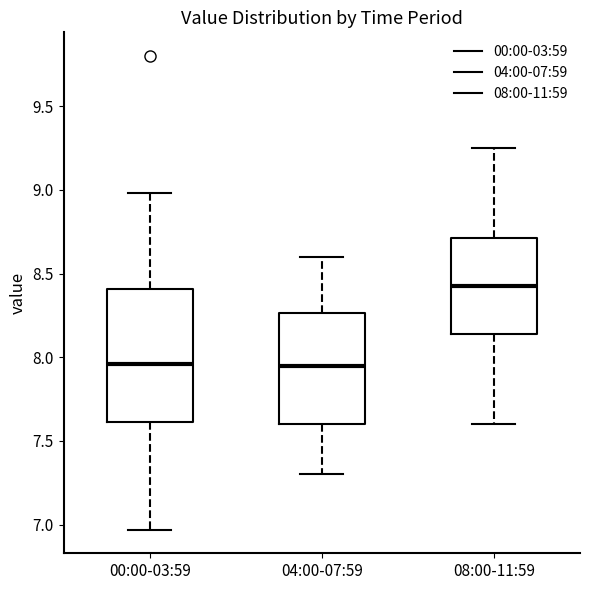

Reading left to right, read every box against the y-axis: the position of its median line, the range the box covers, and the ends of its whiskers. The values are not printed on the chart, so give them approximately, as read against the axis.

00:00-03:59: median 7.95, box 7.60 to 8.40, whiskers 6.95 to 9.00
04:00-07:59: median 7.95, box 7.60 to 8.25, whiskers 7.30 to 8.60
08:00-11:59: median 8.45, box 8.15 to 8.70, whiskers 7.60 to 9.25